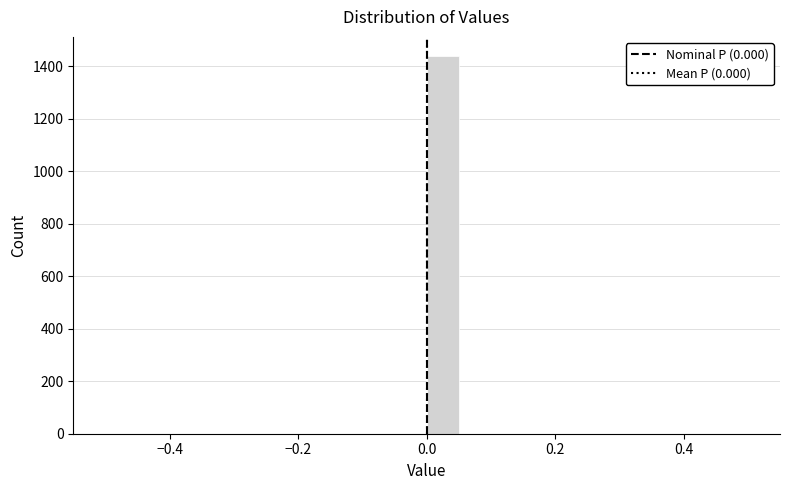

Around what value on the x-axis is the tallest bar? Give the approximate position of its centre, as read against the axis.

0.02